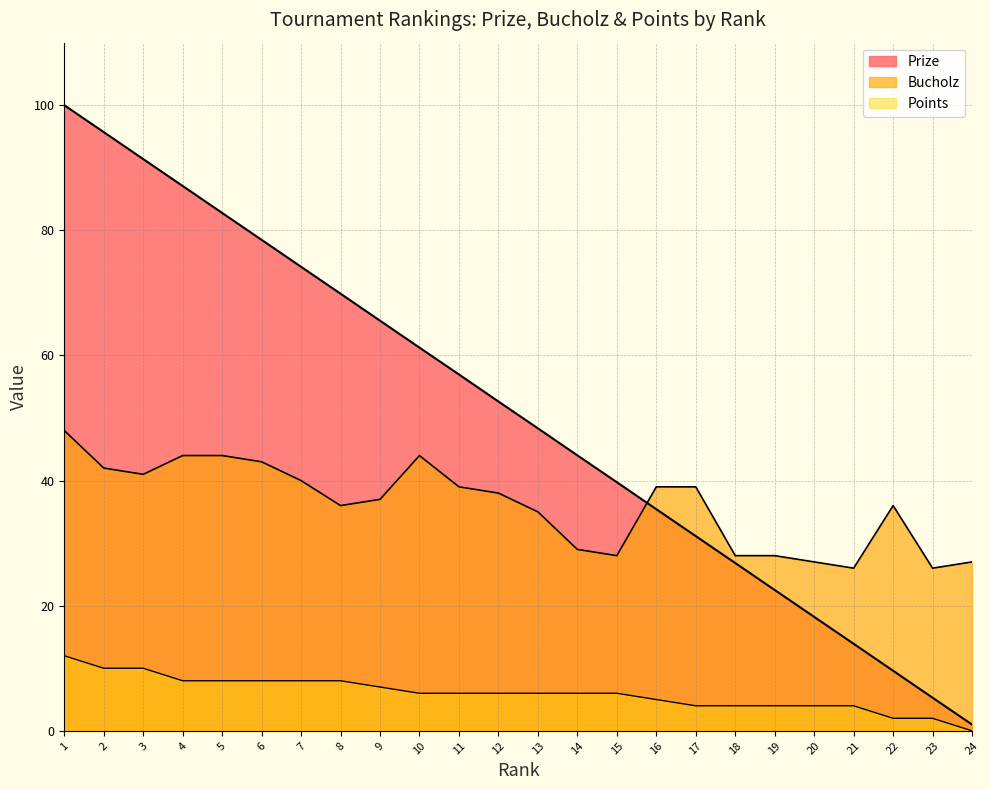

How many intersections are there between Bucholz and Prize?

1